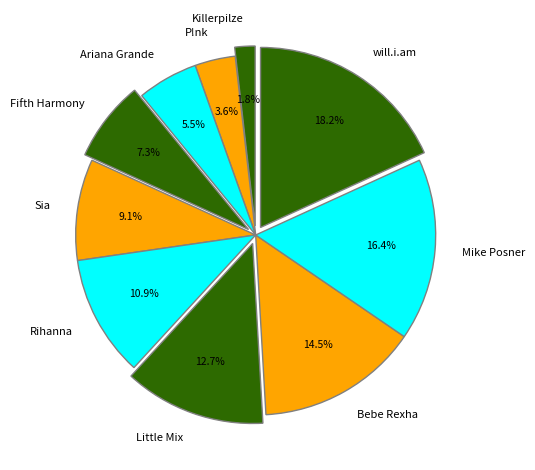

What is the largest slice in the pie chart?

will.i.am